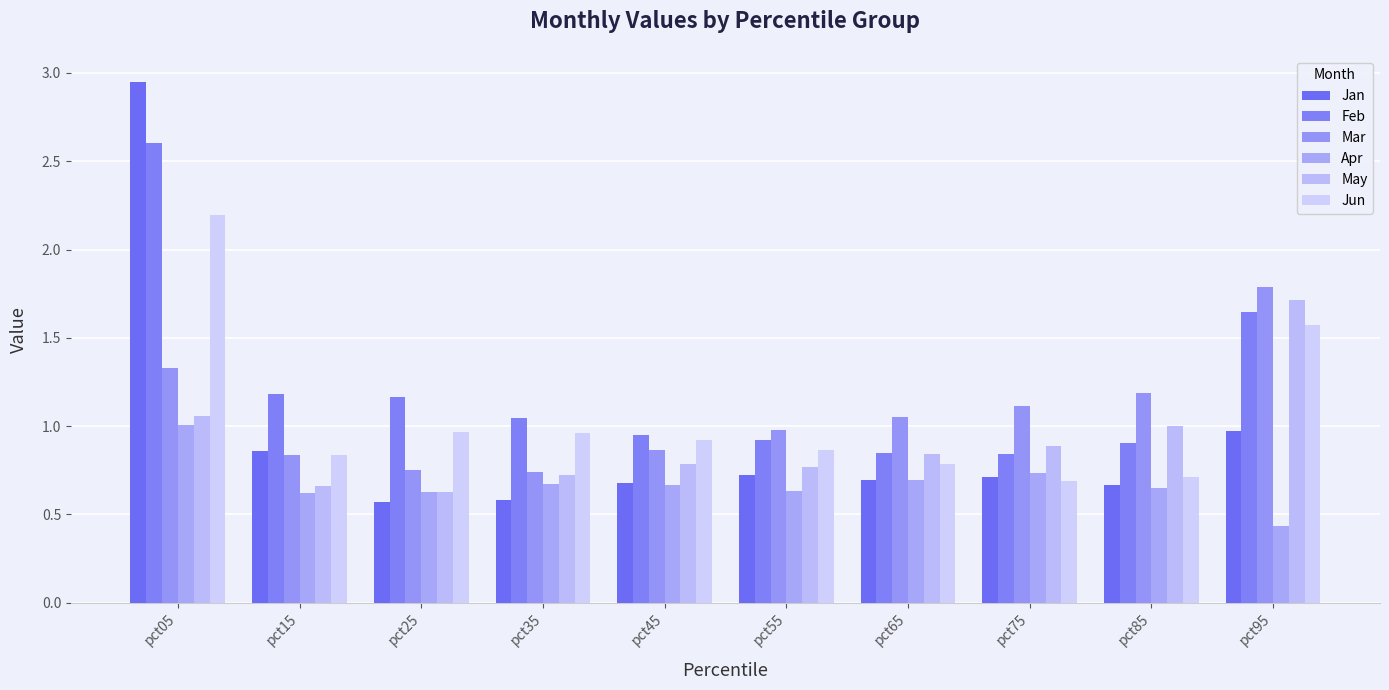

At which category is the sum across all series the highest?

pct05